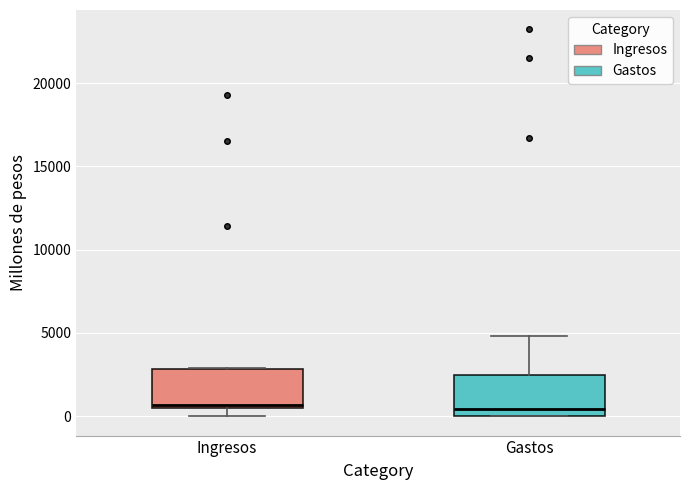

Where does the upper whisker of the box for Gastos end on the y-axis? The values are not printed on the chart, so give them approximately, as read against the axis.

5000